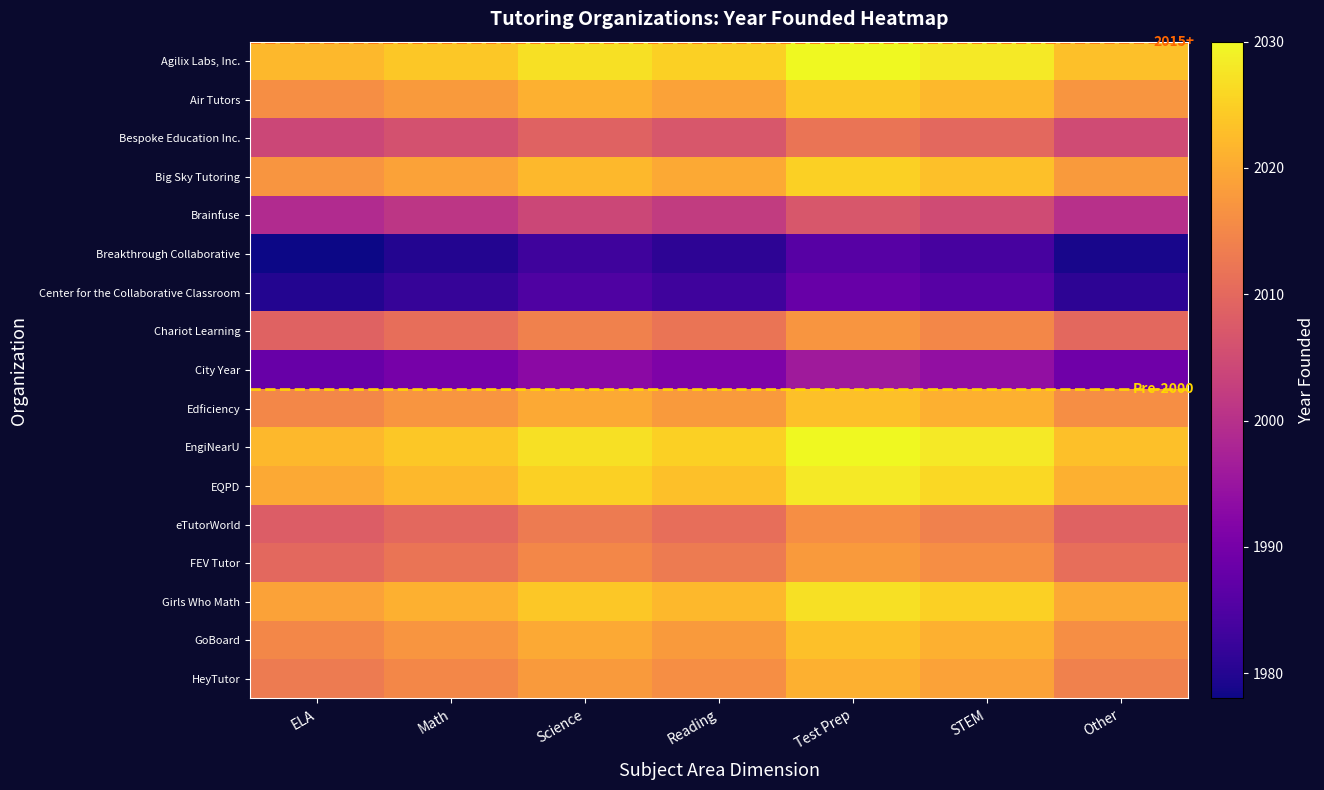

Rank the series by their maximum value, from lowest to highest.

Breakthrough Collaborative, Center for the Collaborative Classroom, City Year, Brainfuse, Bespoke Education Inc., eTutorWorld, Chariot Learning, FEV Tutor, HeyTutor, Edficiency, GoBoard, Air Tutors, Big Sky Tutoring, Girls Who Math, EQPD, Agilix Labs, Inc., EngiNearU